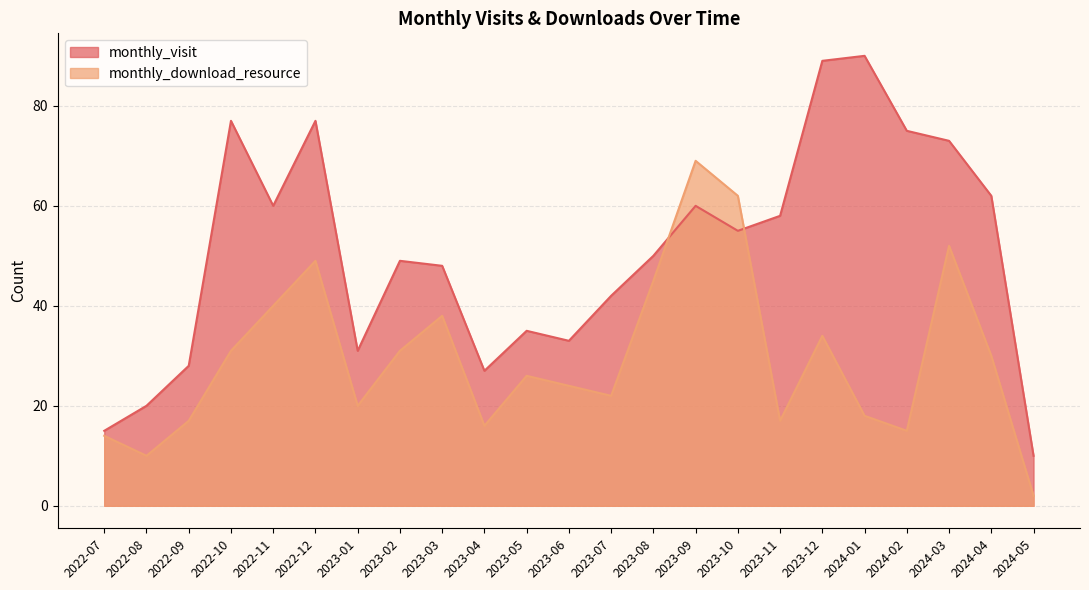

What is the value of the monthly_download_resource point at the 21st from the left?

52